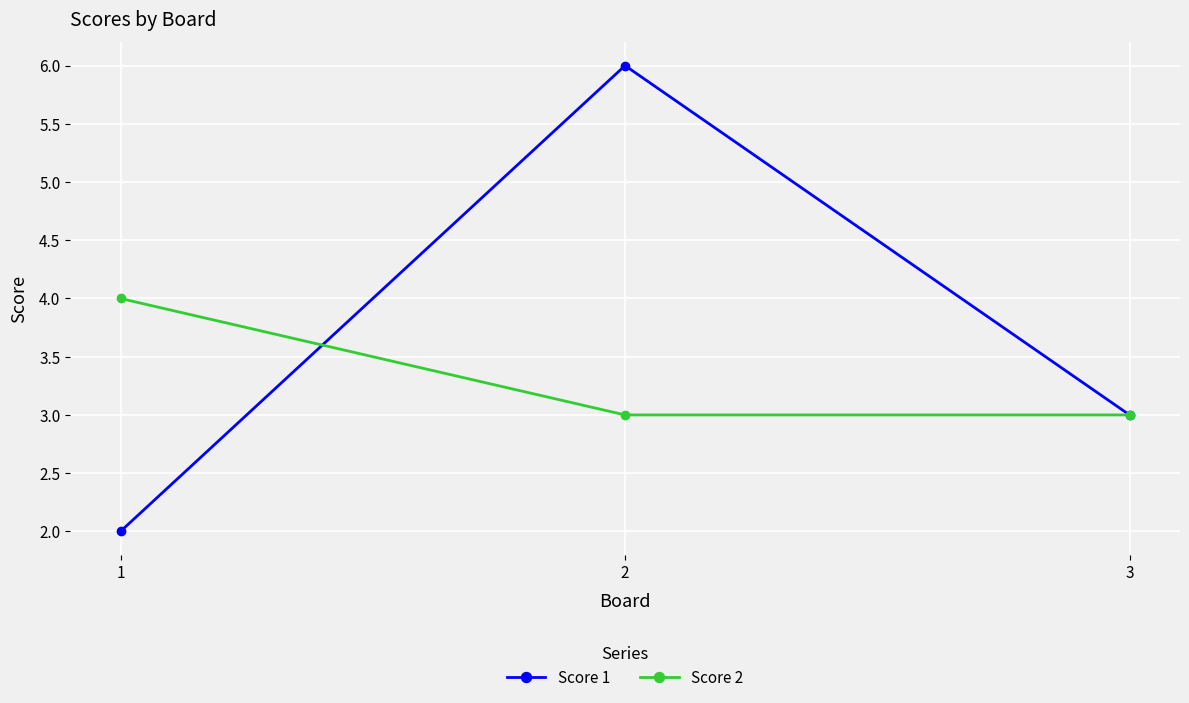

What is the total value across all series at 1?

6